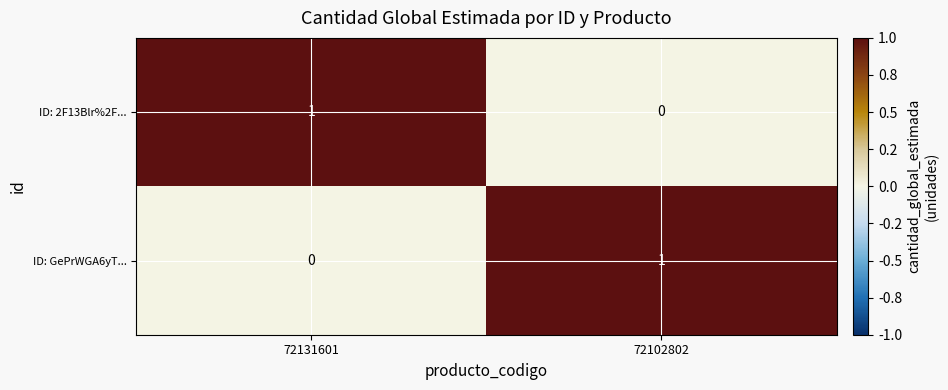

Where is ID: 2F13Blr%2F... nearest to the value 0?

72102802